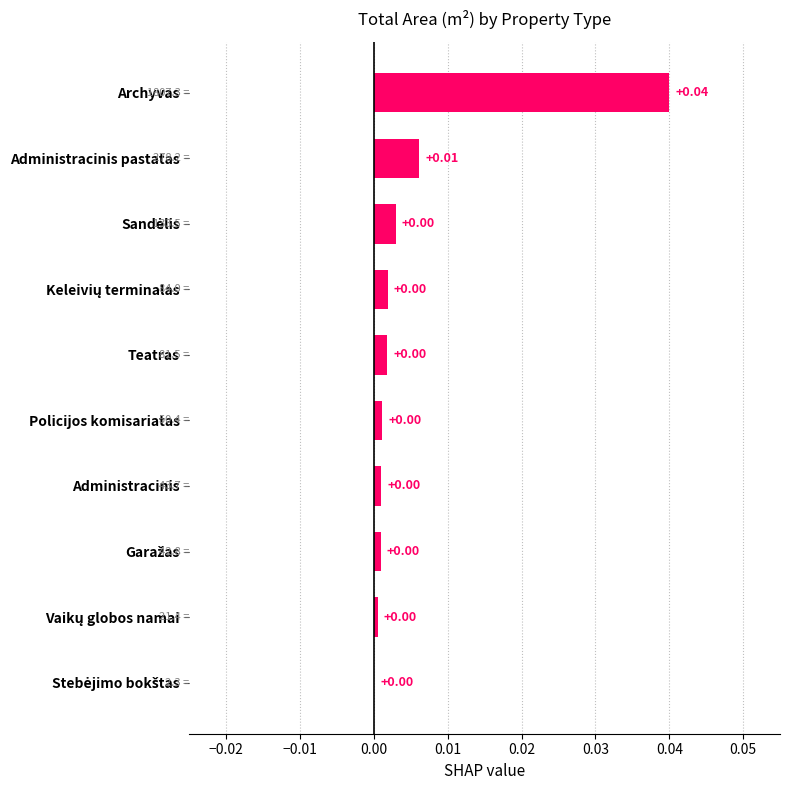

Which has a higher value, Administracinis pastatas or Policijos komisariatas?

Administracinis pastatas